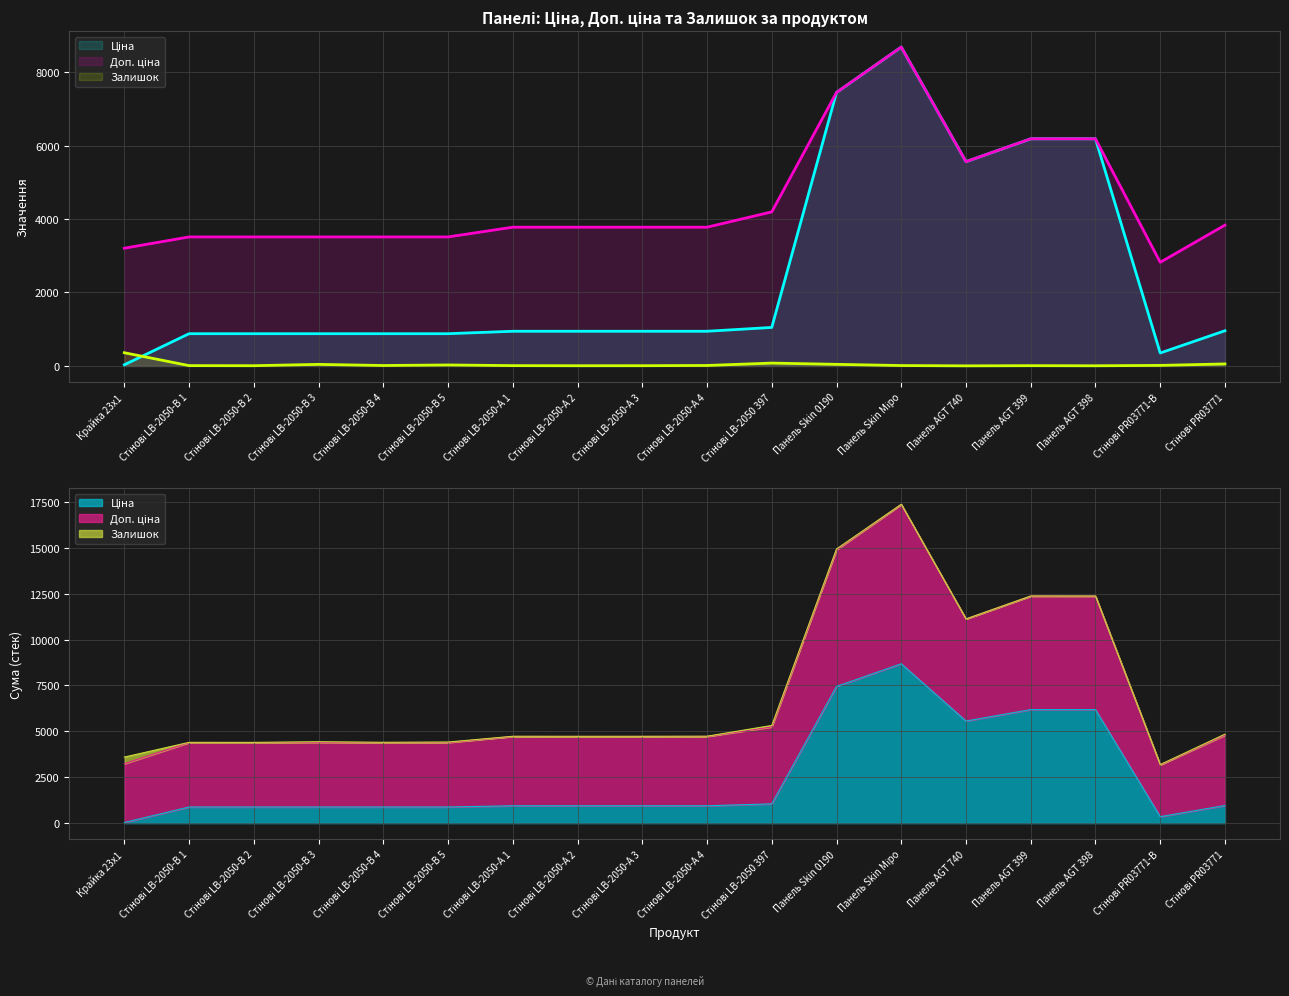

At which label does Ціна reach its minimum?

Крайка 23x1